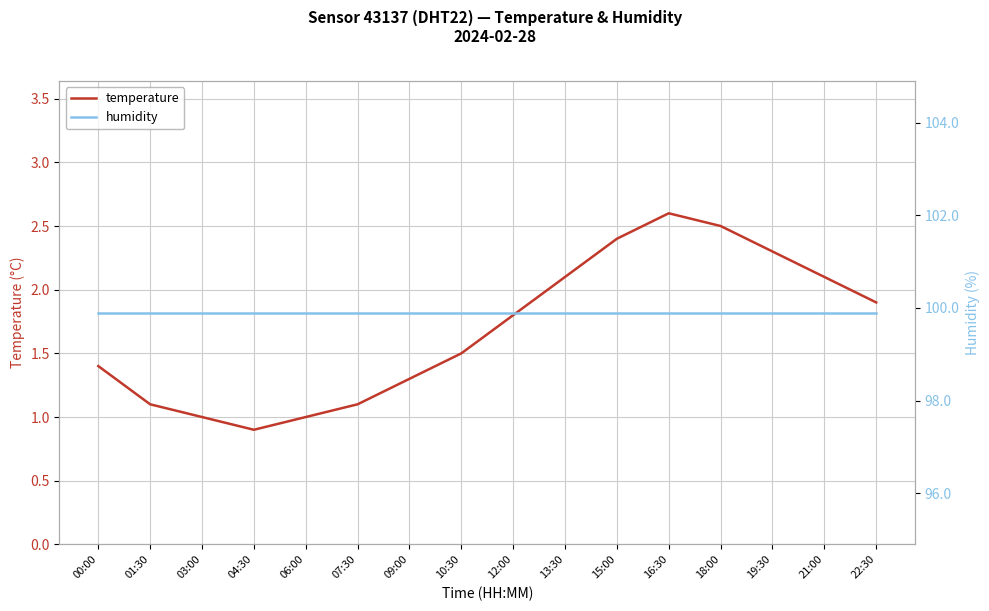

How many categories are shown in the chart?

16